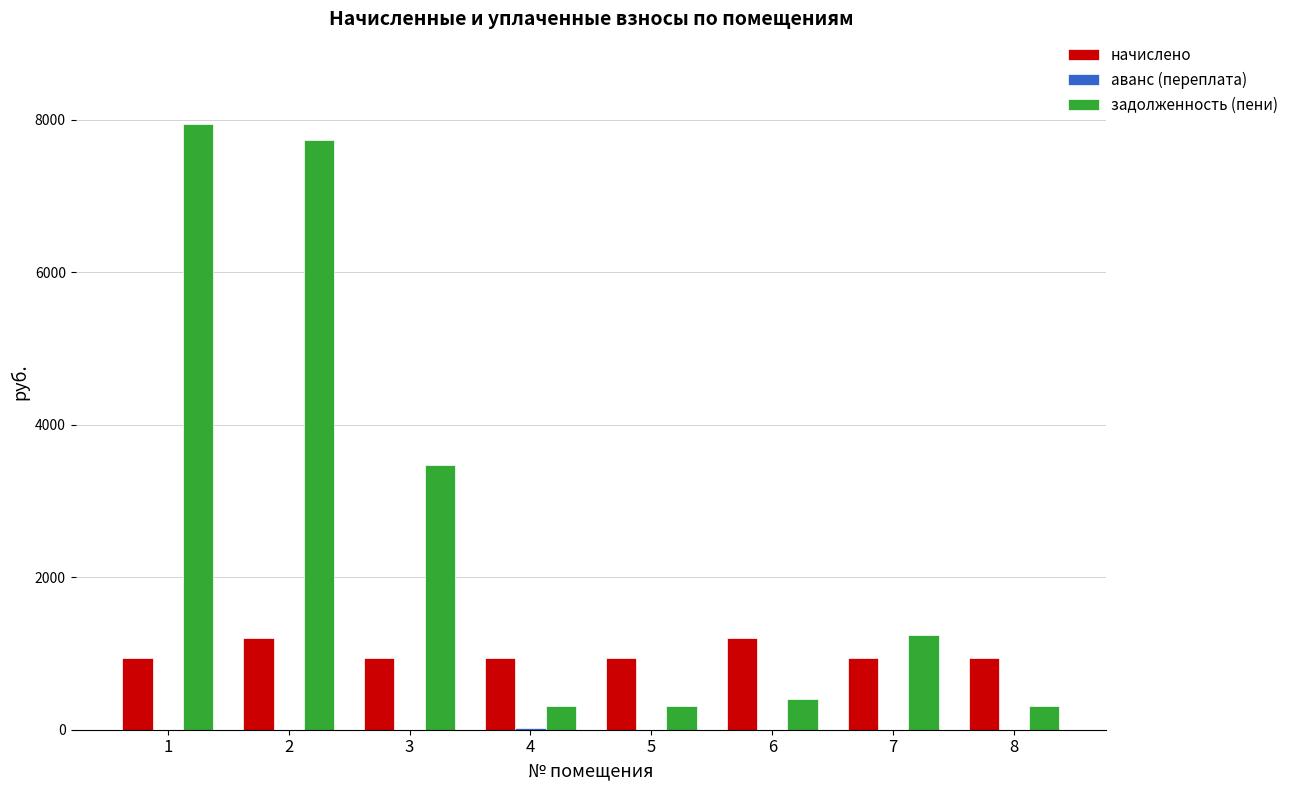

Which series has the largest range (max minus min)?

задолженность (пени)